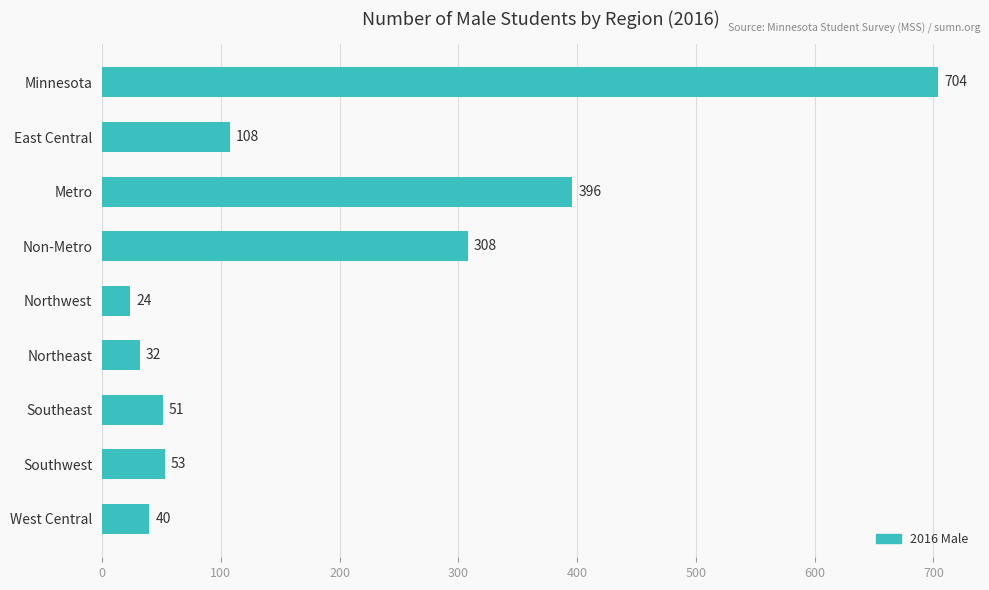

Reading top to bottom, extract all data points from this chart.

704	108	396	308	24	32	51	53	40